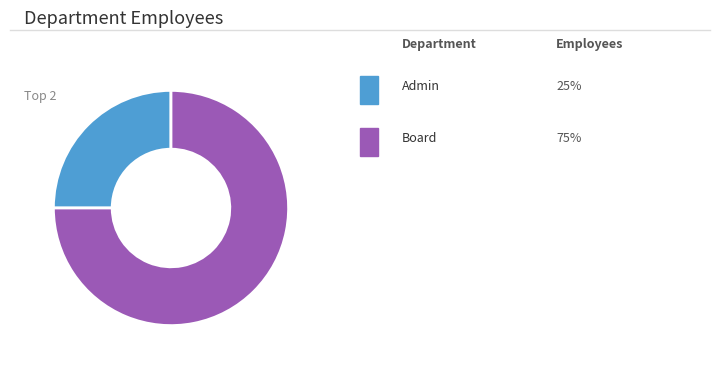

Is there any slice that represents more than half of the pie?

Yes